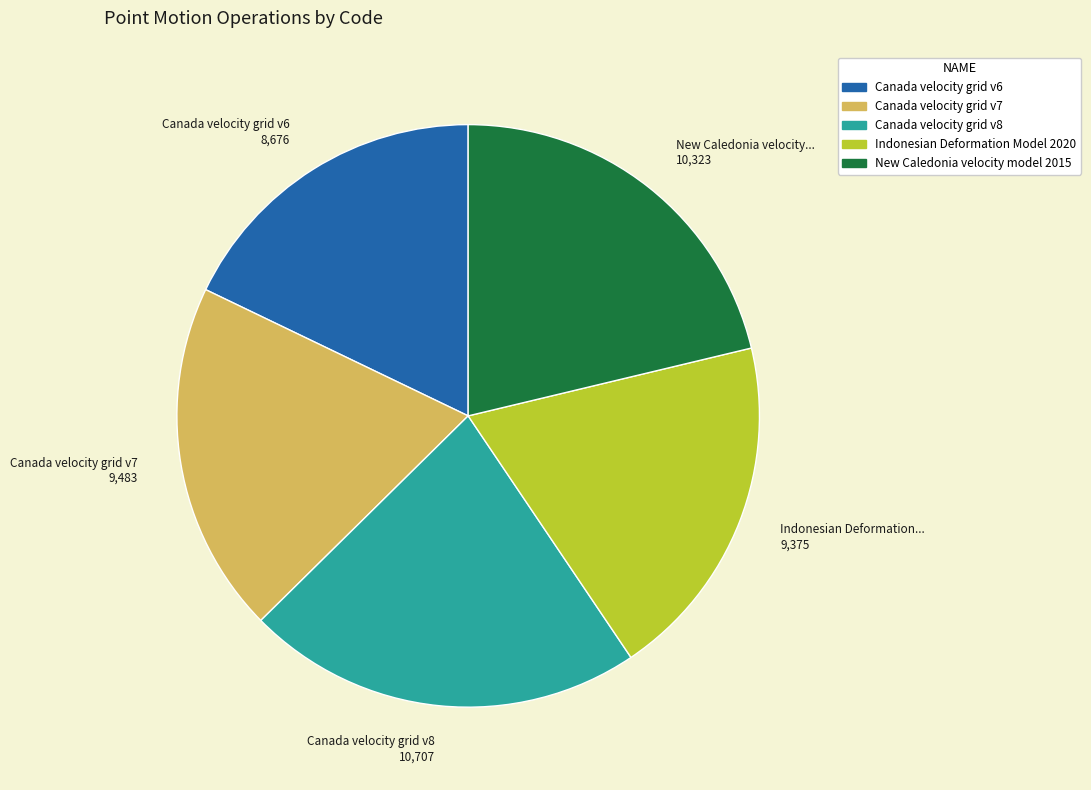

Count the number of slices in the pie.

5